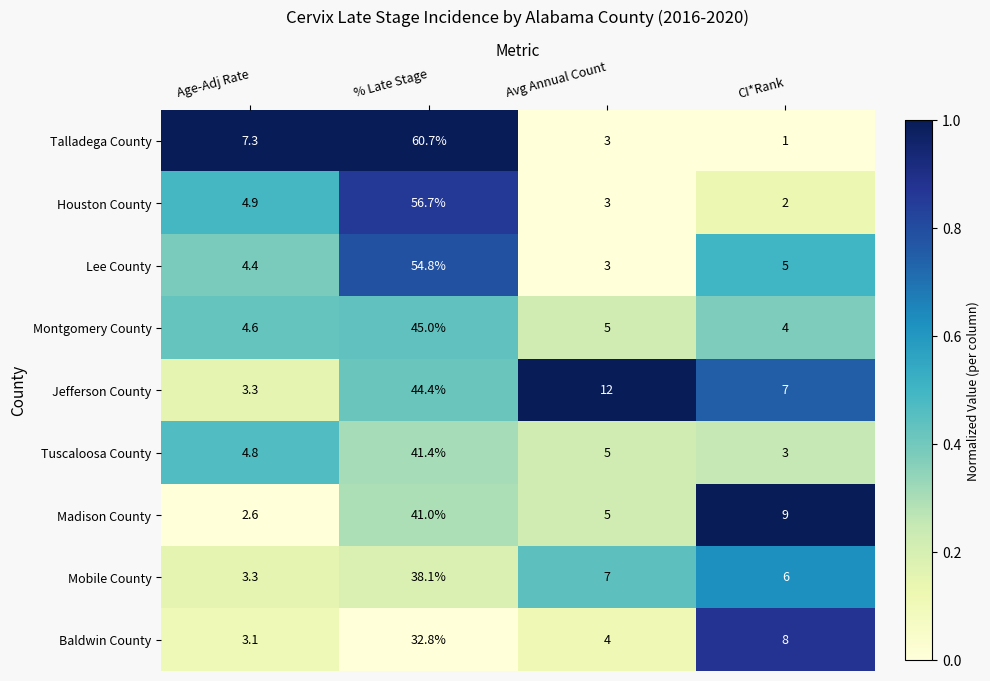

The value of Lee County at CI*Rank is 2.0. True or false?

False